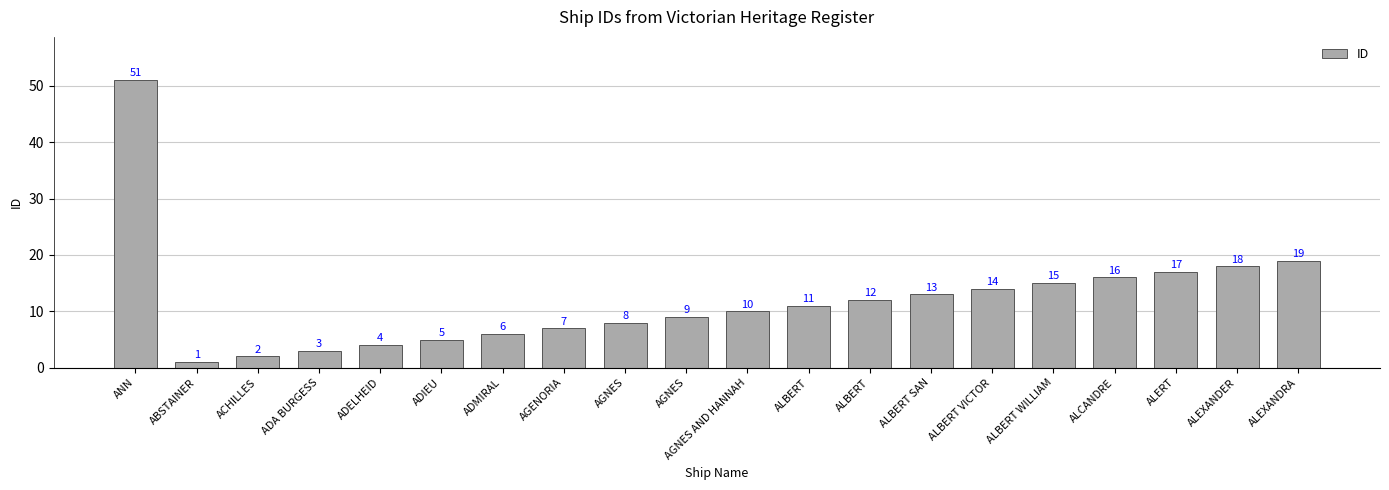

What is the smallest value displayed?

1